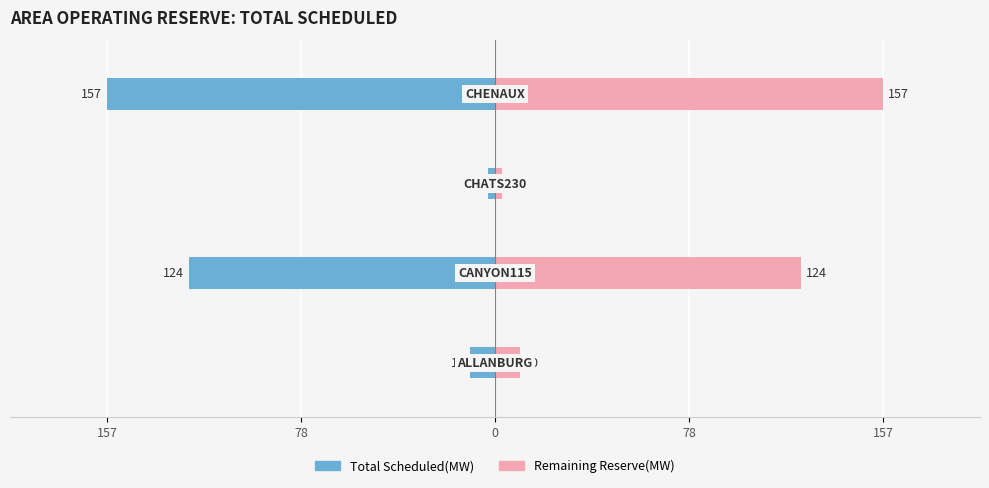

Are the bars horizontal?

Yes